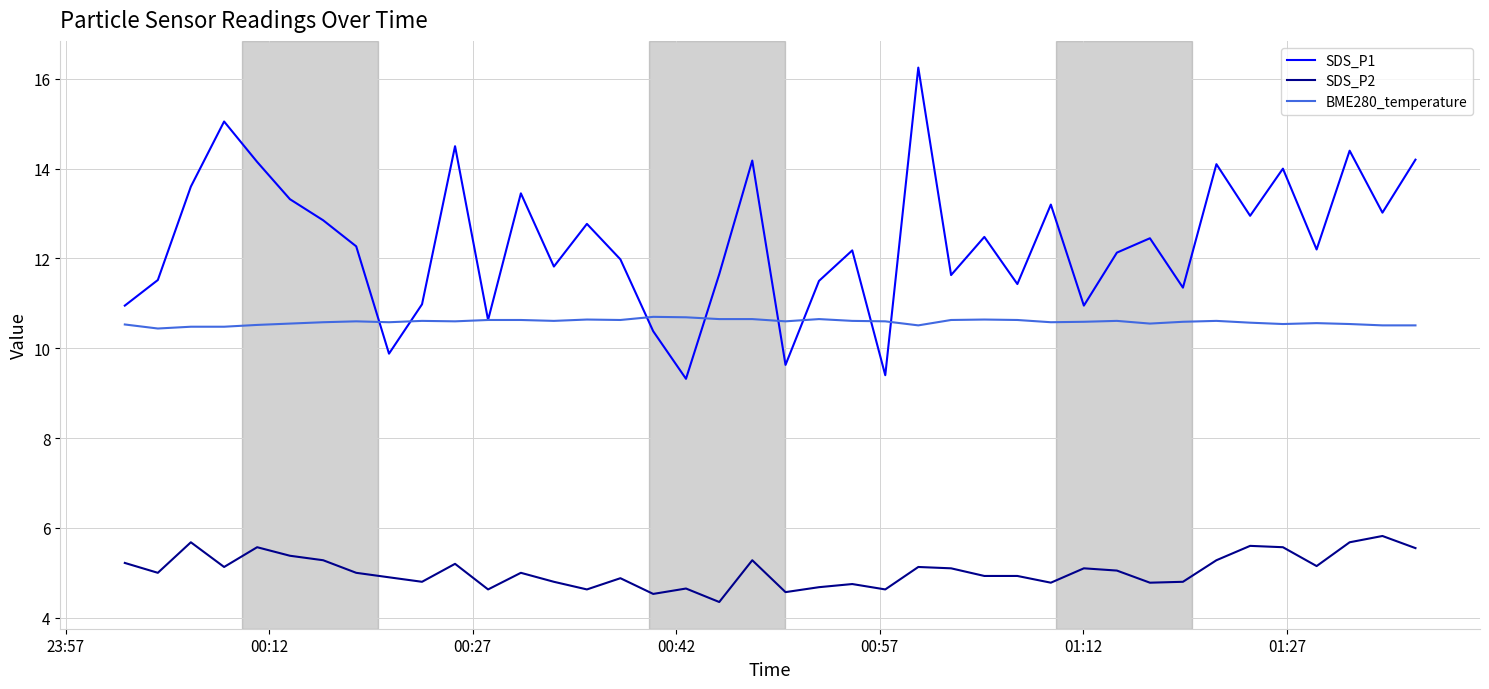

Count the number of data series in this chart.

3